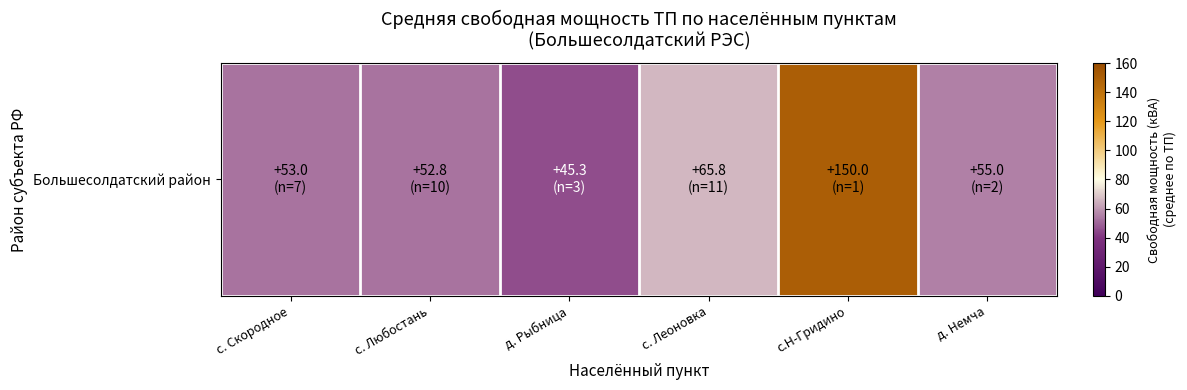

What is the difference between the values at с.Н-Гридино and д. Немча?

95.0